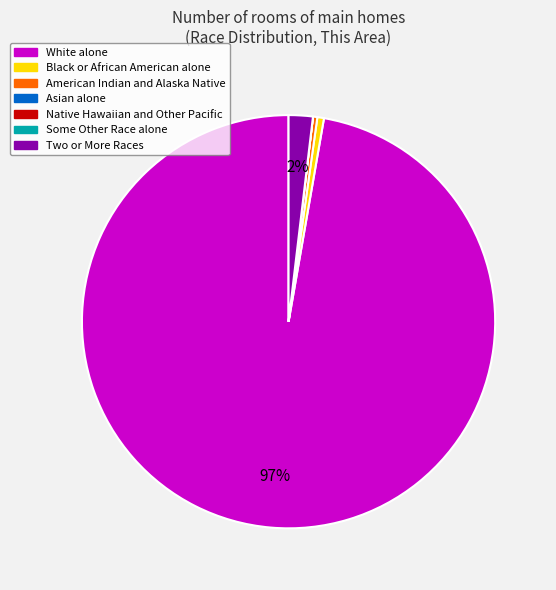

To the nearest percent, what is the difference between the largest and smallest slice percentages?

97%